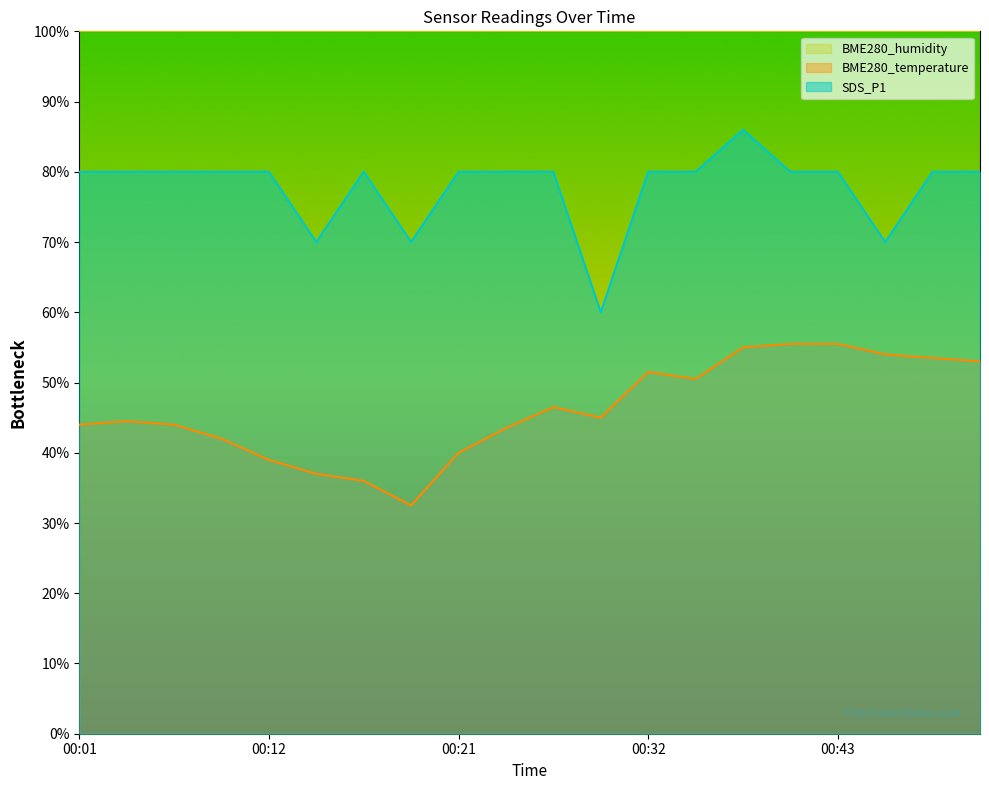

True or false: SDS_P1 and BME280_temperature intersect in this chart.

False